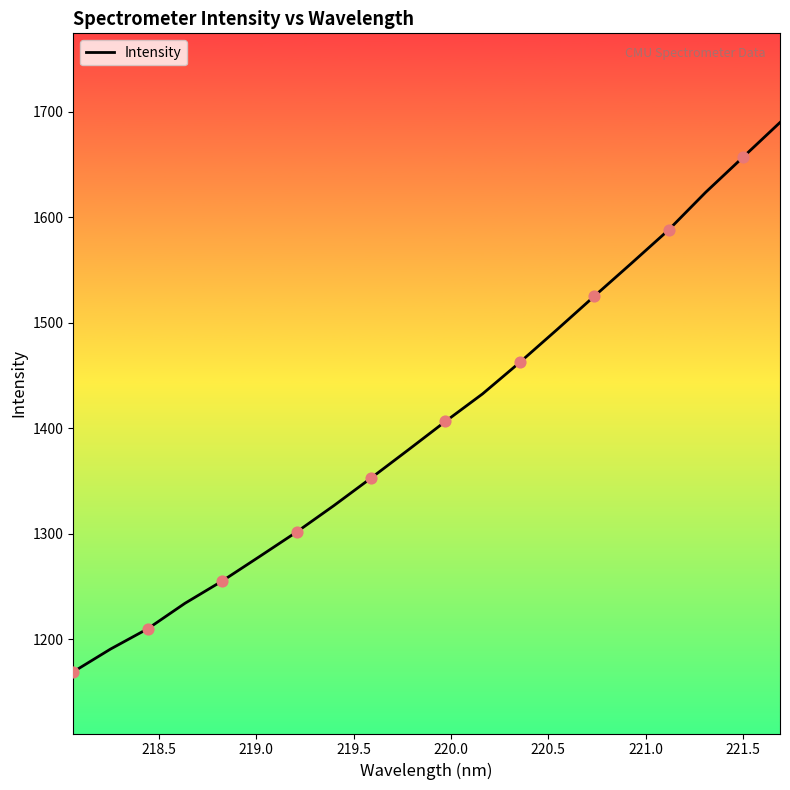

What is the greatest value displayed?

1689.7